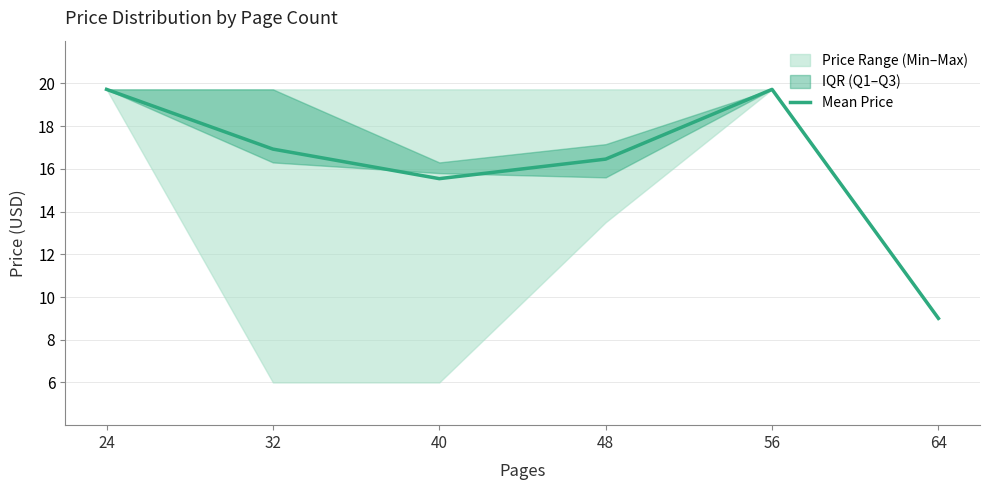

Which label corresponds to the largest value in the chart?

24